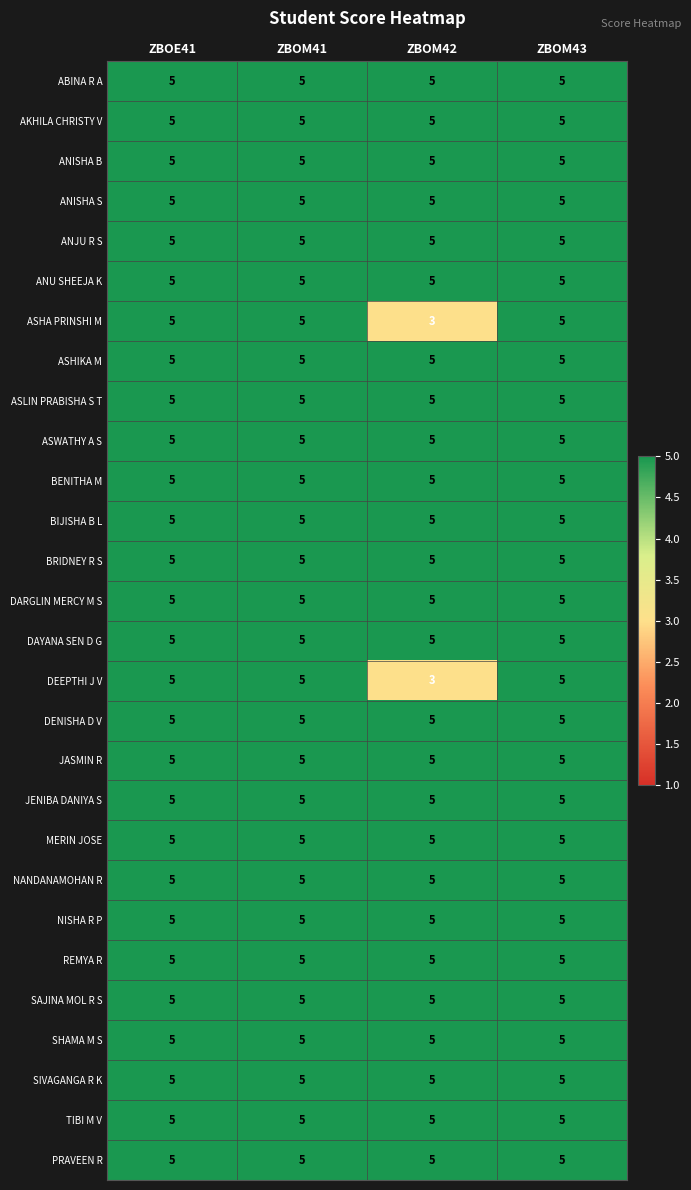

What is the total value across all series at ZBOM42?

136